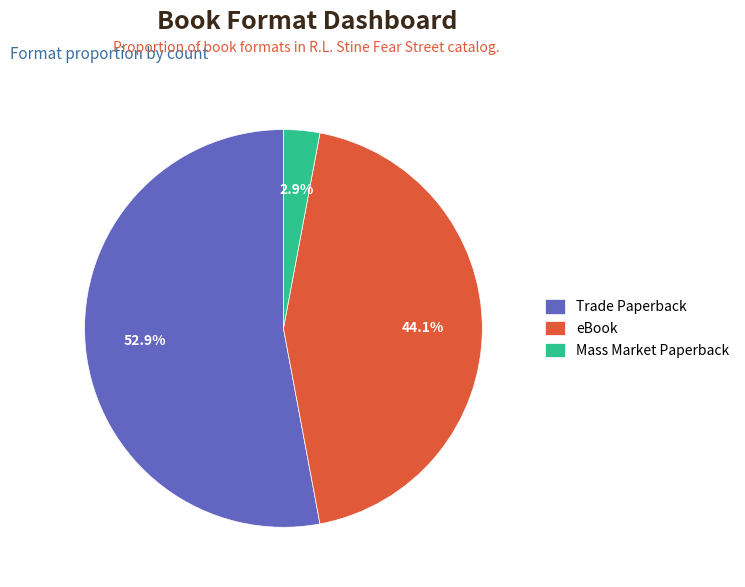

What percentage do Trade Paperback and eBook together represent?

97.1%